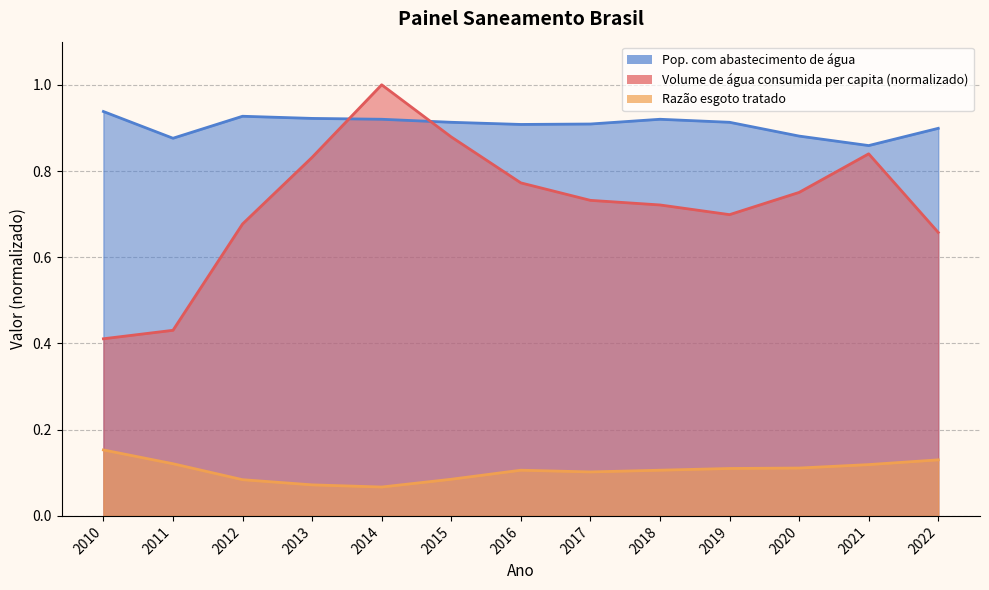

Count the Pop. com abastecimento de água values in the range 0 to 1.

13